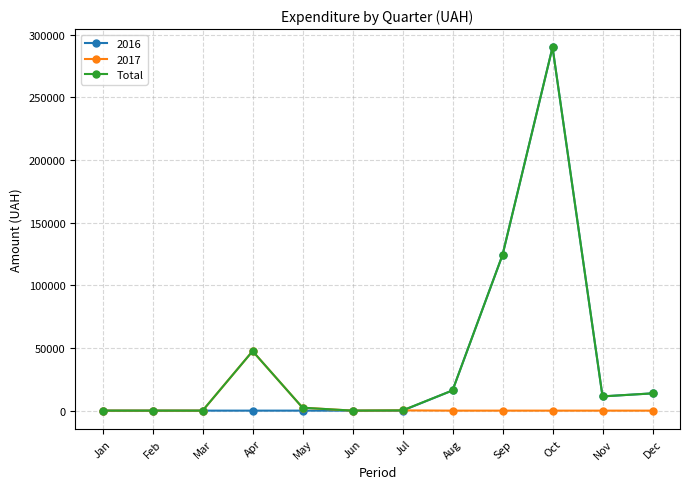

What is the approximate value of Total at Sep?

124329.2